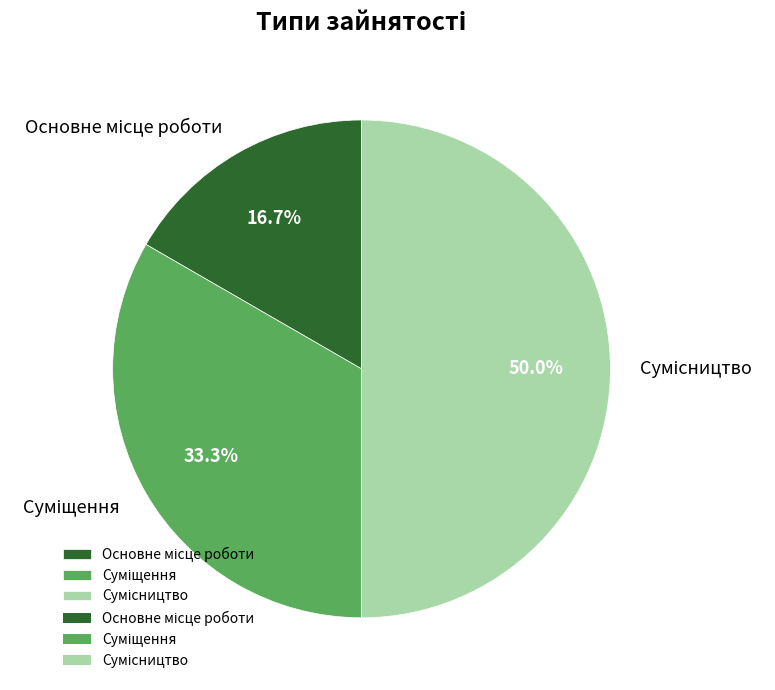

How many segments does this pie chart have?

3